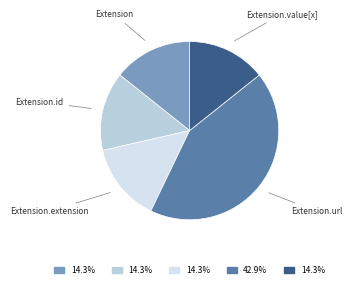

Count the number of slices in the pie.

5